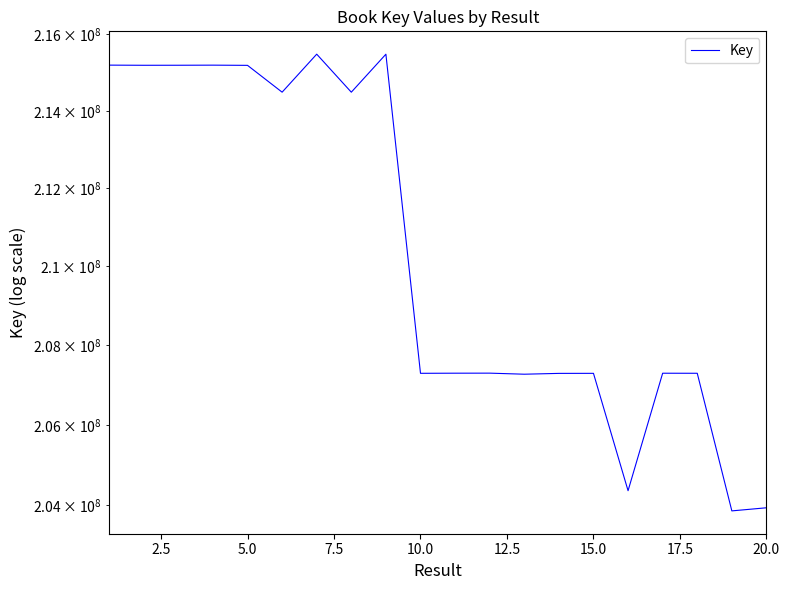

Is this an area chart (filled region under the line)?

No